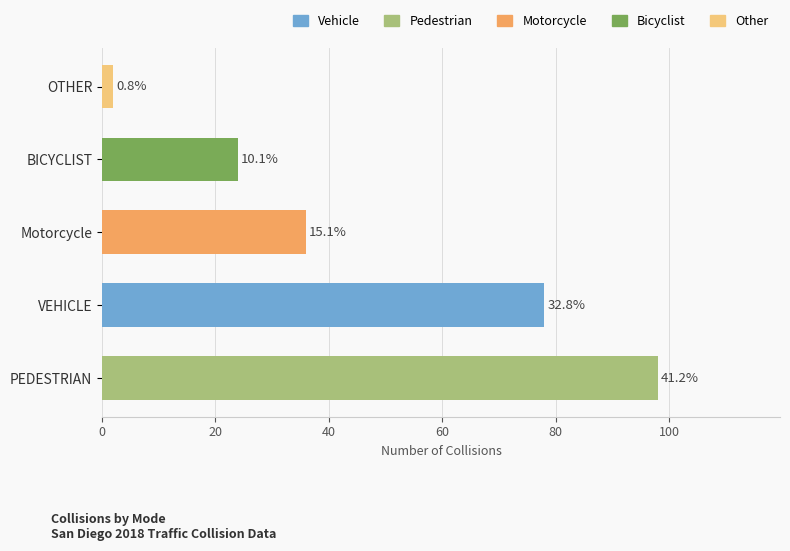

True or false: the data shows 35 at VEHICLE.

False